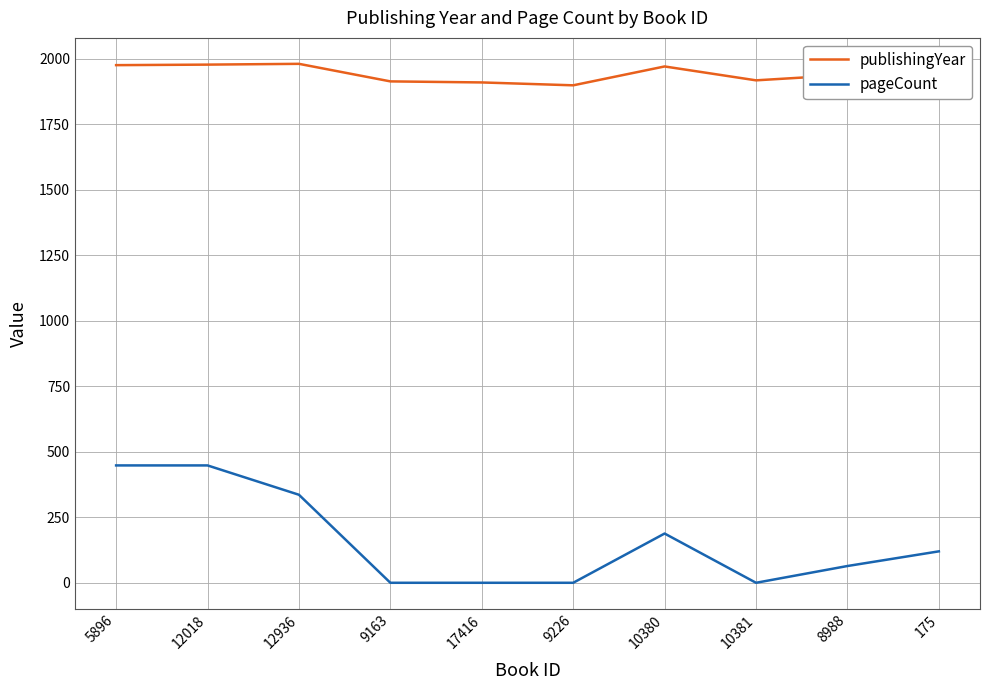

Reading right to left, what are all the values shown in this chart?

publishingYear: 175=1981	8988=1939	10381=1918	10380=1971	9226=1899	17416=1910	9163=1914	12936=1981	12018=1978	5896=1976
pageCount: 175=120	8988=64	10381=0	10380=188	9226=0	17416=0	9163=0	12936=336	12018=448	5896=448